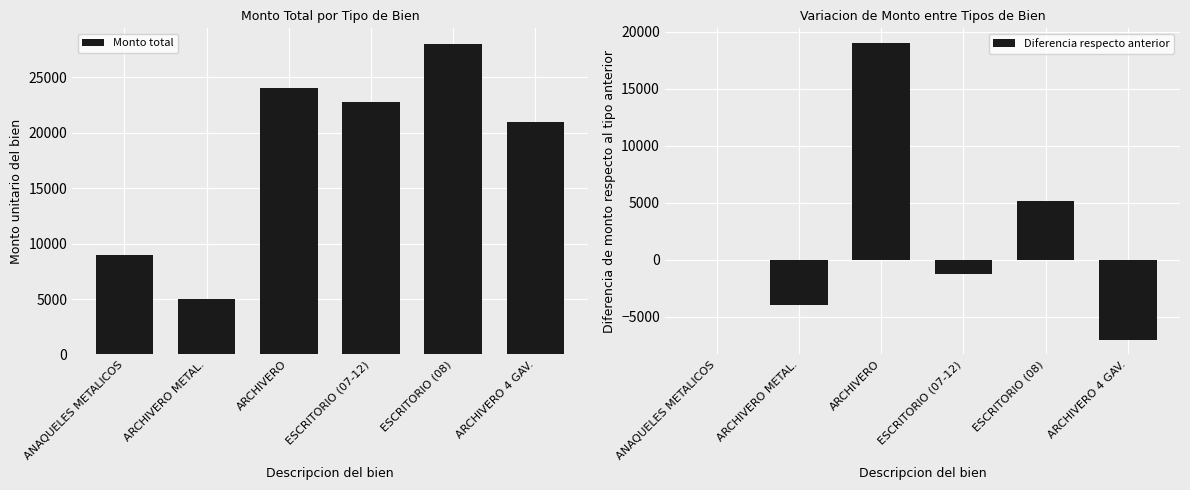

Reading left to right, transcribe all the data shown in this chart.

Monto total: 8999.9	4997.9	24000.0	22797.6	27999.9	21000.0
Diferencia respecto anterior: 0.0	-4002.0	19002.1	-1202.4	5202.3	-6999.9